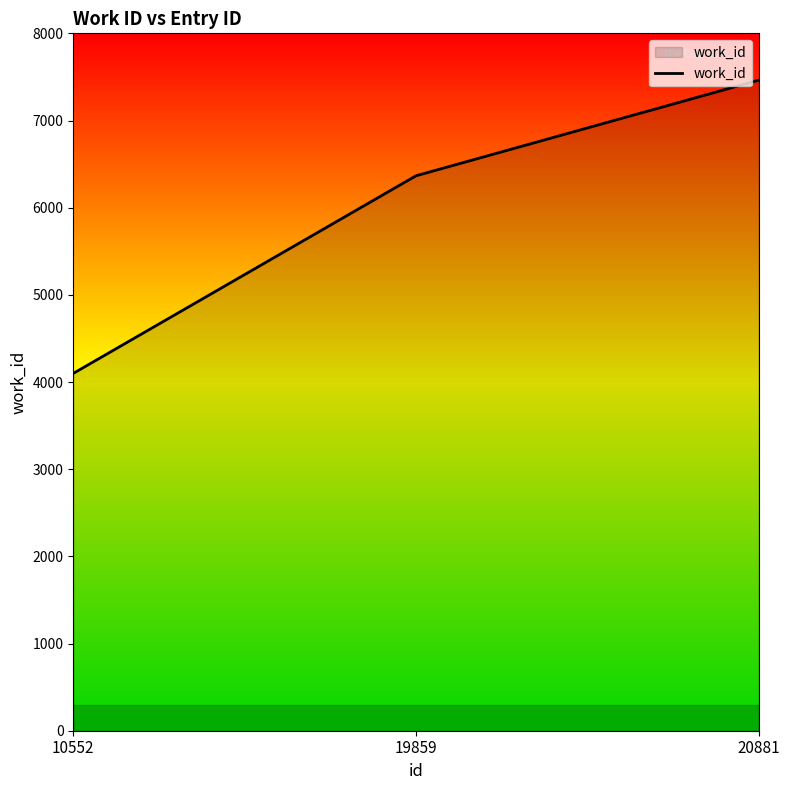

Which has a higher value, 19859 or 20881?

20881